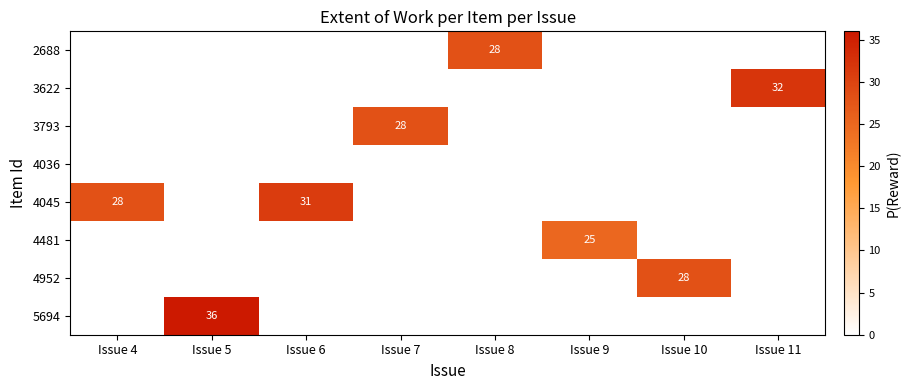

Is it true that 3622 equals 32 at Issue 11?

True